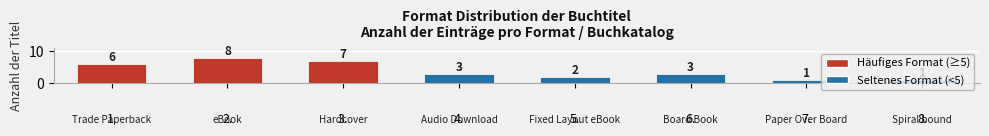

How many bars are there in total?

8